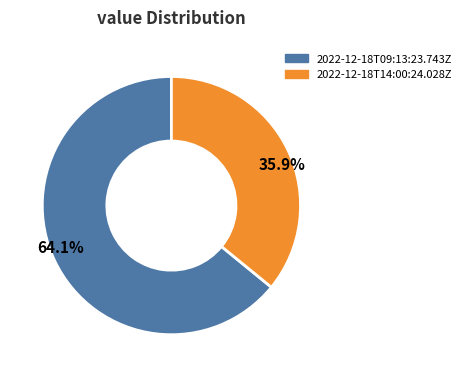

Is there a majority slice in this chart?

Yes